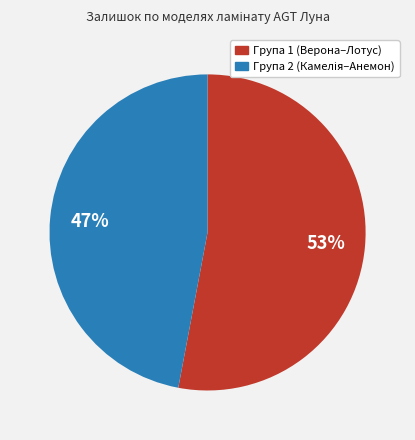

How many slices are in this pie chart?

2